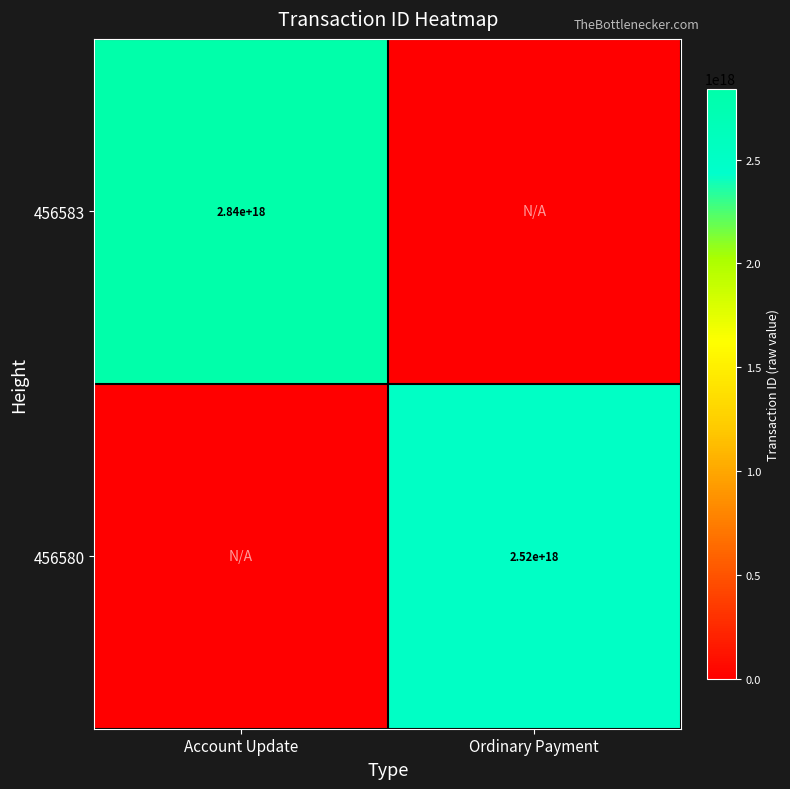

True or false: 456583 has a value of 1592465416783685632 at Account Update.

False